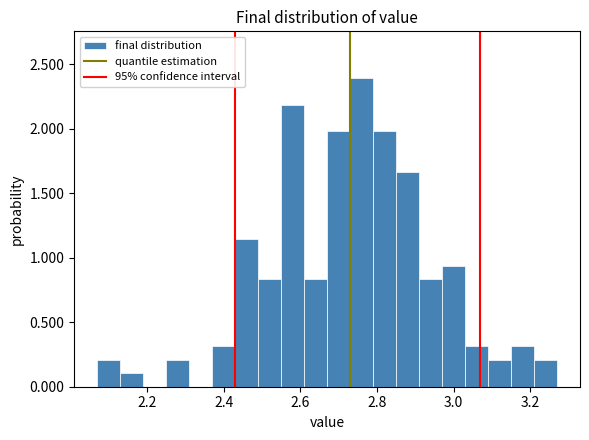

Around what value on the x-axis is the tallest bar? Give the approximate position of its centre, as read against the axis.

2.76